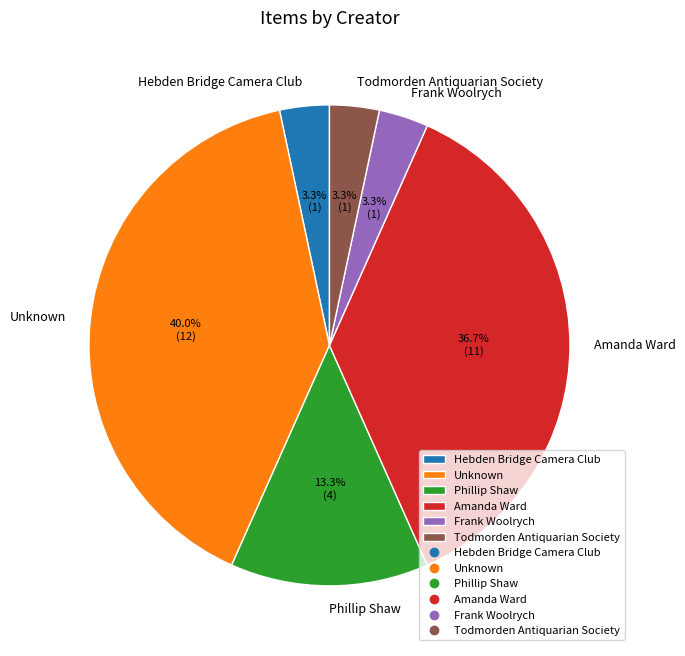

To the nearest percent, what is the difference between the largest and smallest slice percentages?

37%